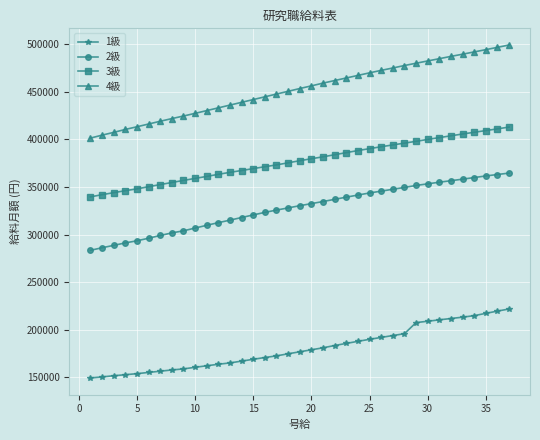

Which series has the largest total across all categories?

4級